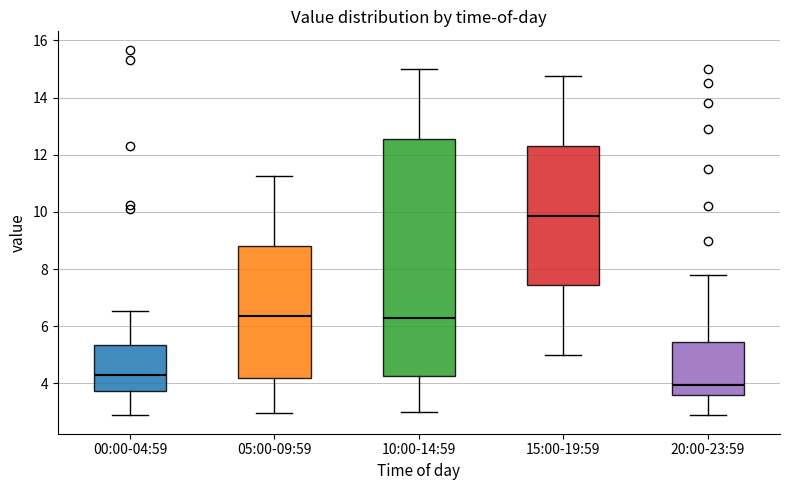

Where does the lower whisker of the box for 00:00-04:59 end on the y-axis? The values are not printed on the chart, so give them approximately, as read against the axis.

2.8